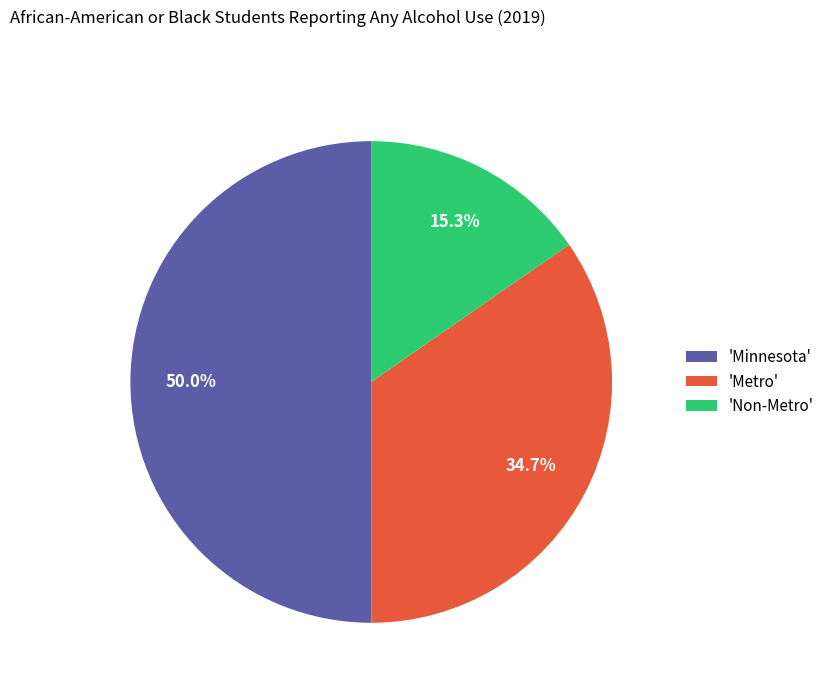

Do 'Minnesota' and 'Metro' together represent more than half of the pie?

Yes